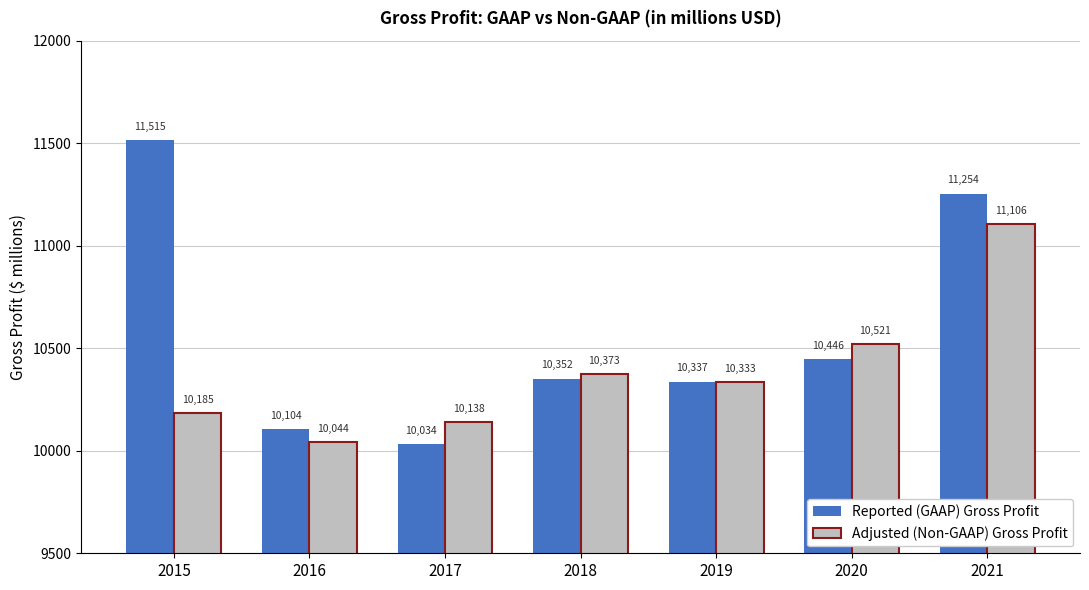

List the series in order of their overall mean, highest first.

Reported (GAAP) Gross Profit, Adjusted (Non-GAAP) Gross Profit